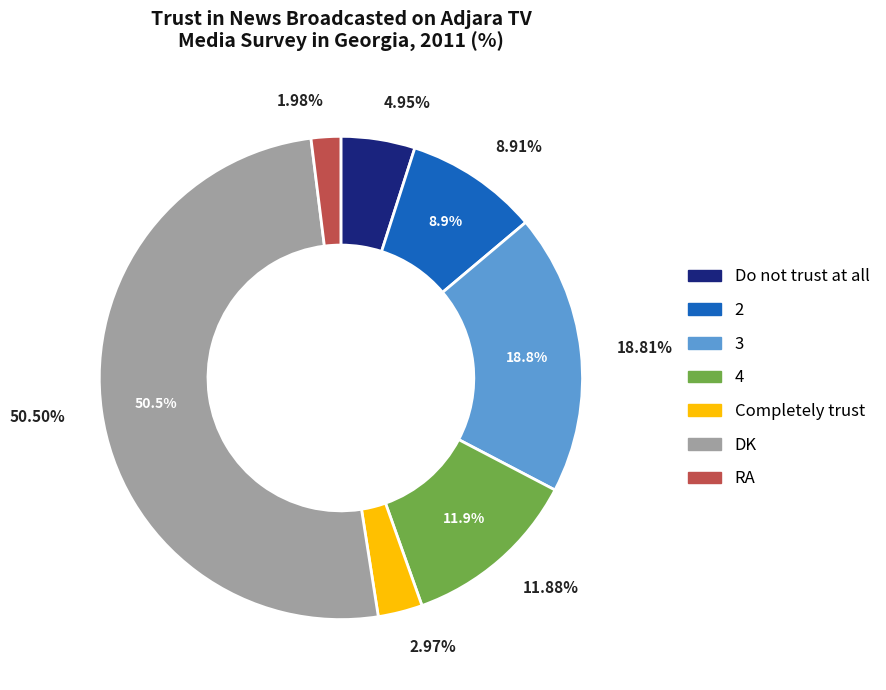

Does any single category account for the majority?

Yes